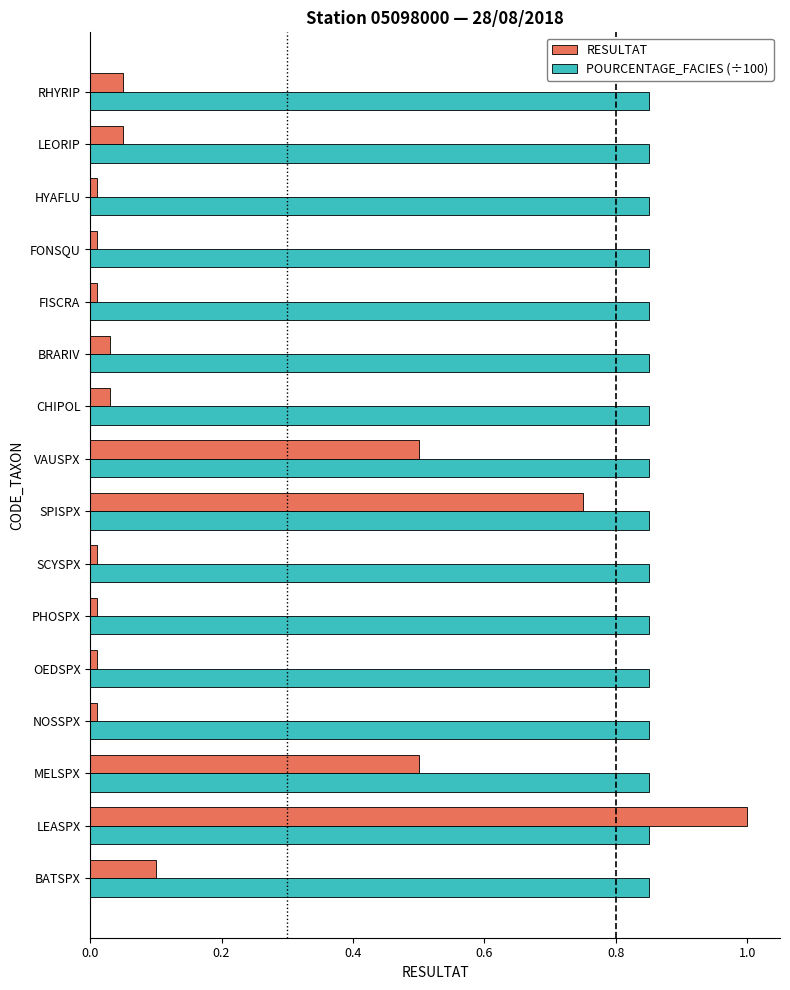

What are all the series names shown in the legend?

RESULTAT, POURCENTAGE_FACIES (÷100)